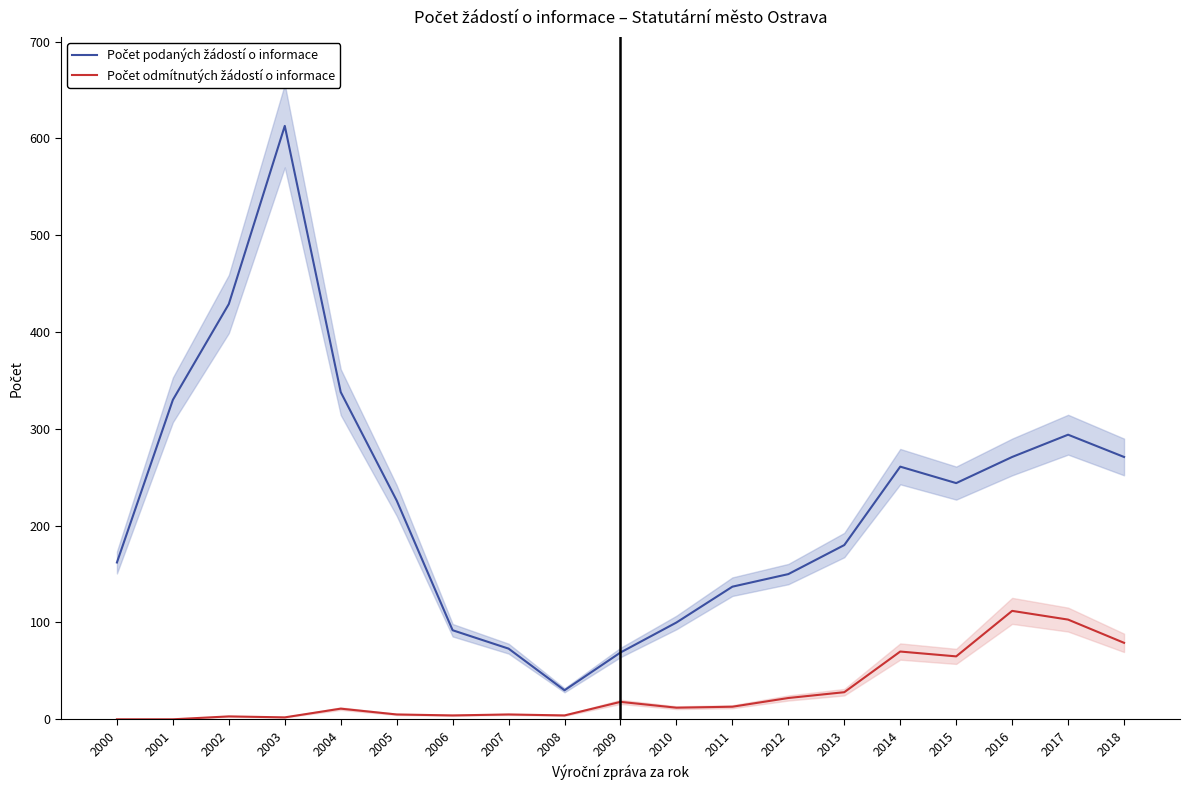

At 2008, list the series in order from smallest to largest.

Počet odmítnutých žádostí o informace, Počet podaných žádostí o informace